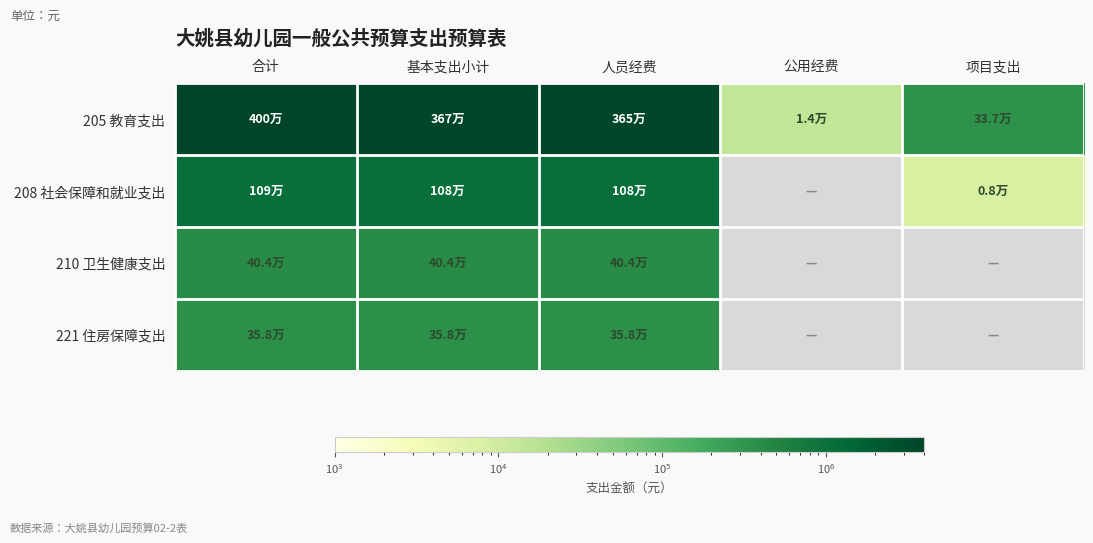

What is the difference between the second highest and second lowest values in the 205 教育支出 series?

3331223.8